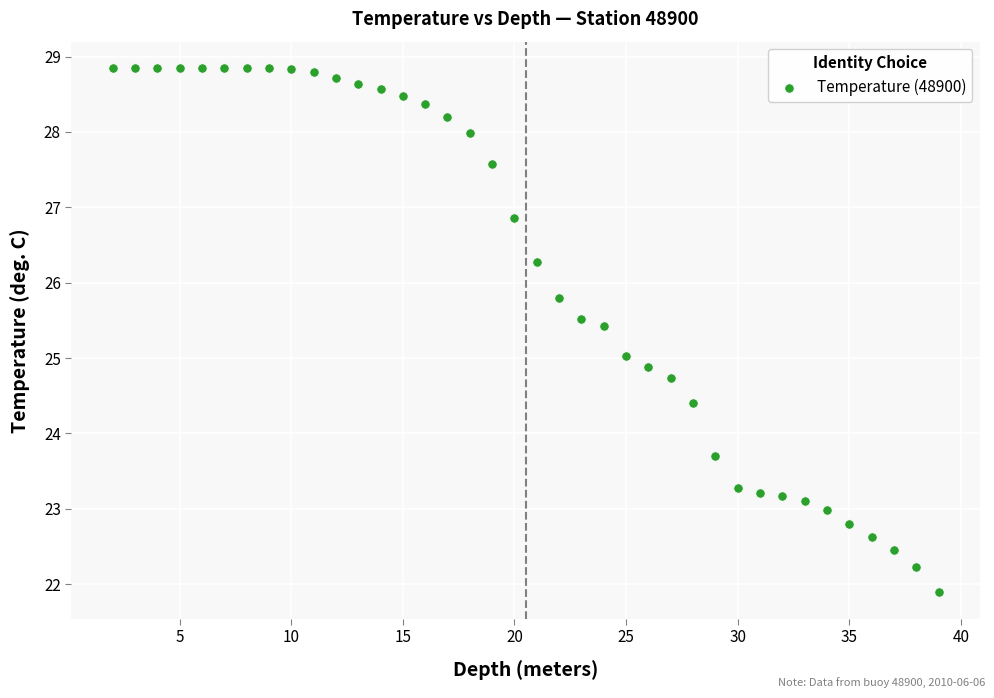

What is the range of Y values (max minus min)?

7.0